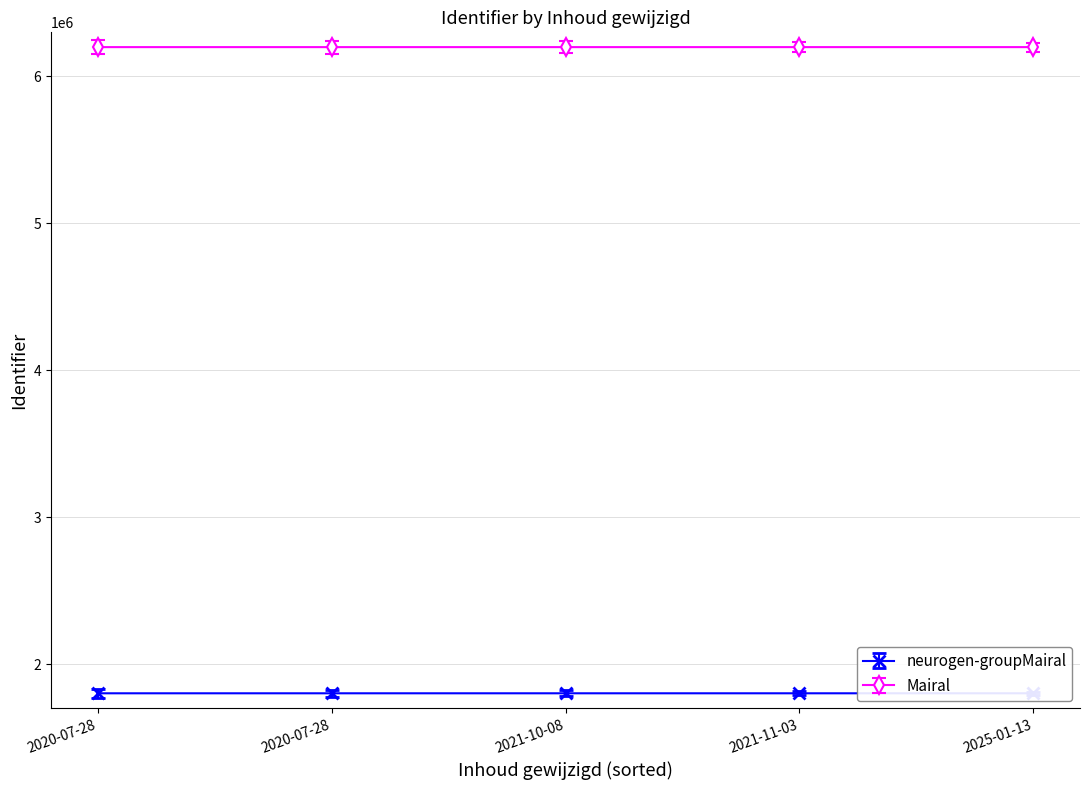

What is the difference between the Mairal values at 2020-07-28 and 2020-07-28?

2